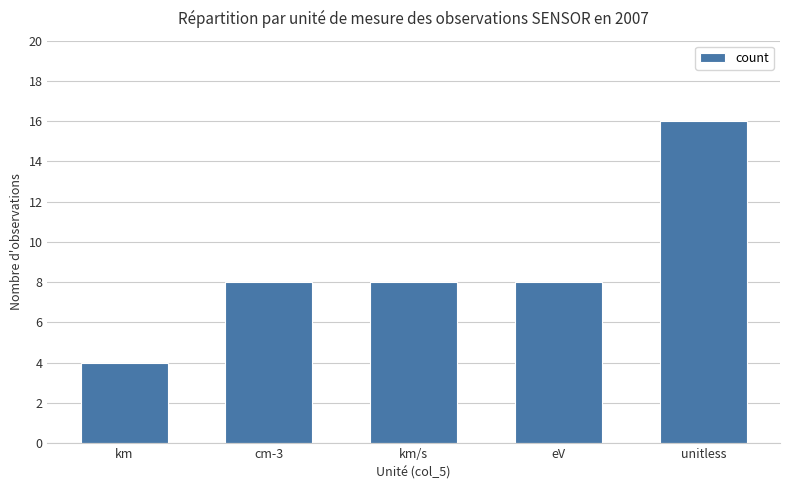

Approximately how many times larger is the value at unitless compared to cm-3?

2.0